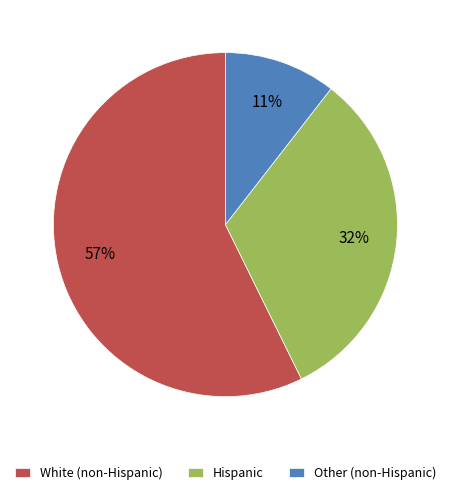

Does any single category account for the majority?

Yes